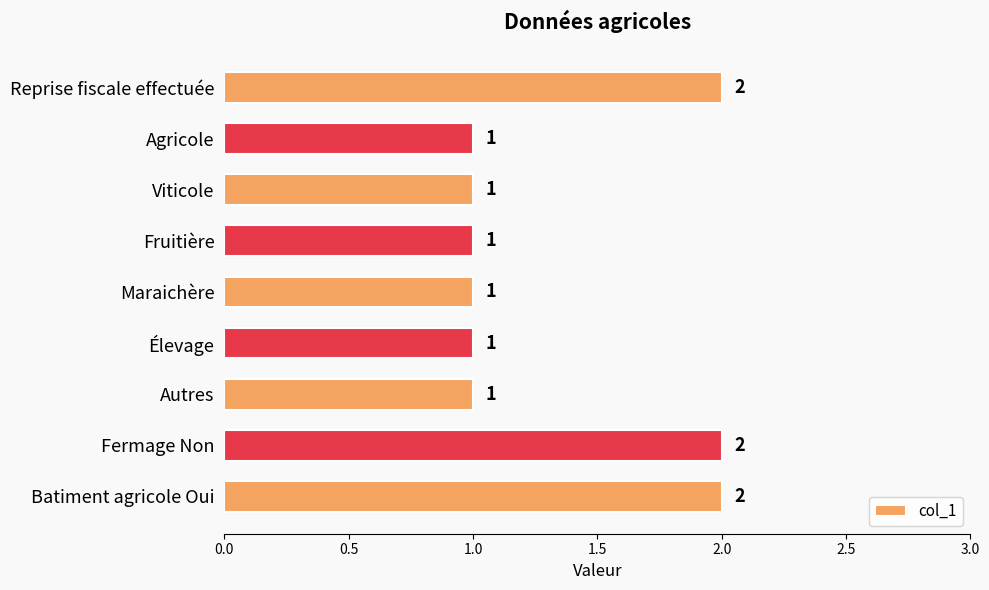

What is the value of the 2nd bar from the top?

1